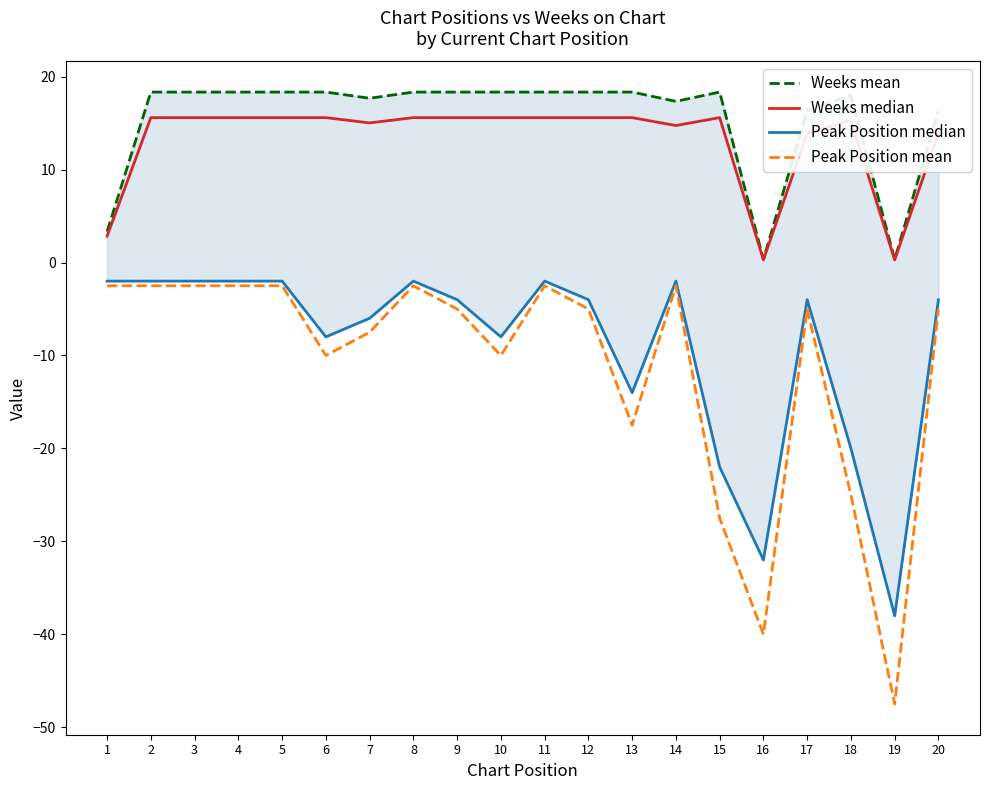

Which series has the largest range (max minus min)?

Peak Position mean